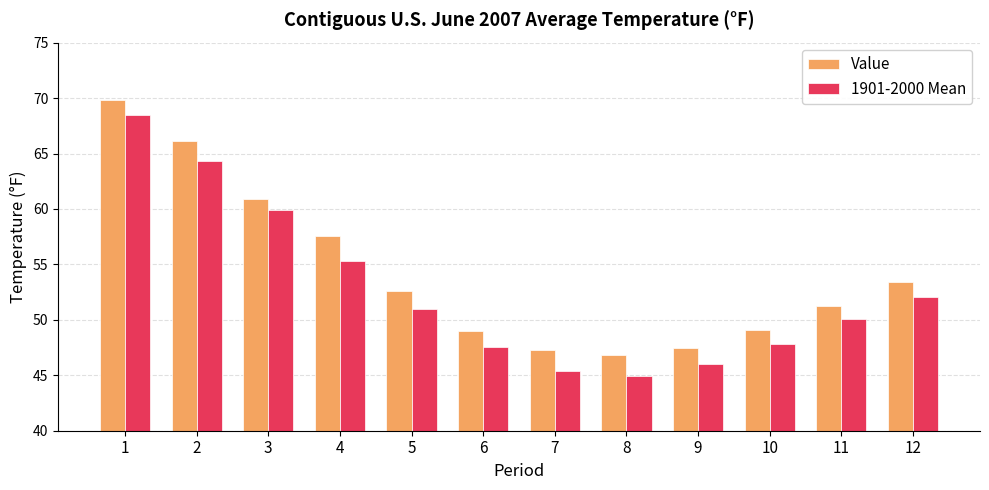

What is the minimum value shown in the chart?

45.0